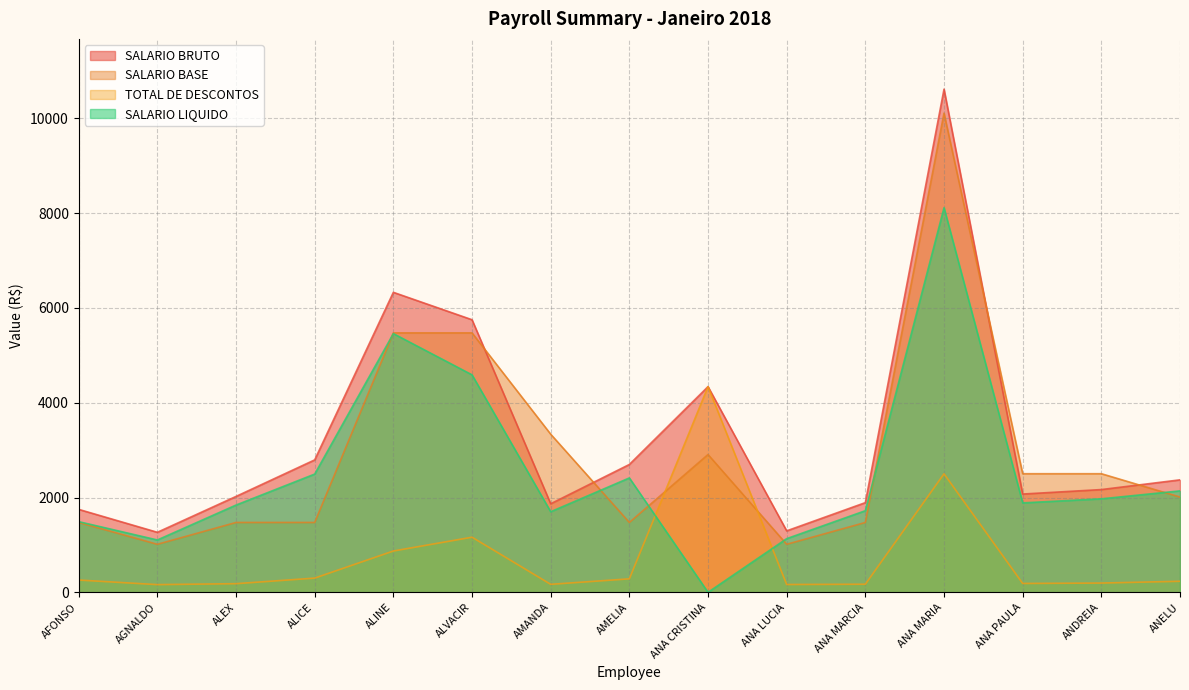

What is the value of the SALARIO LIQUIDO point at the 14th from the left?

1972.8